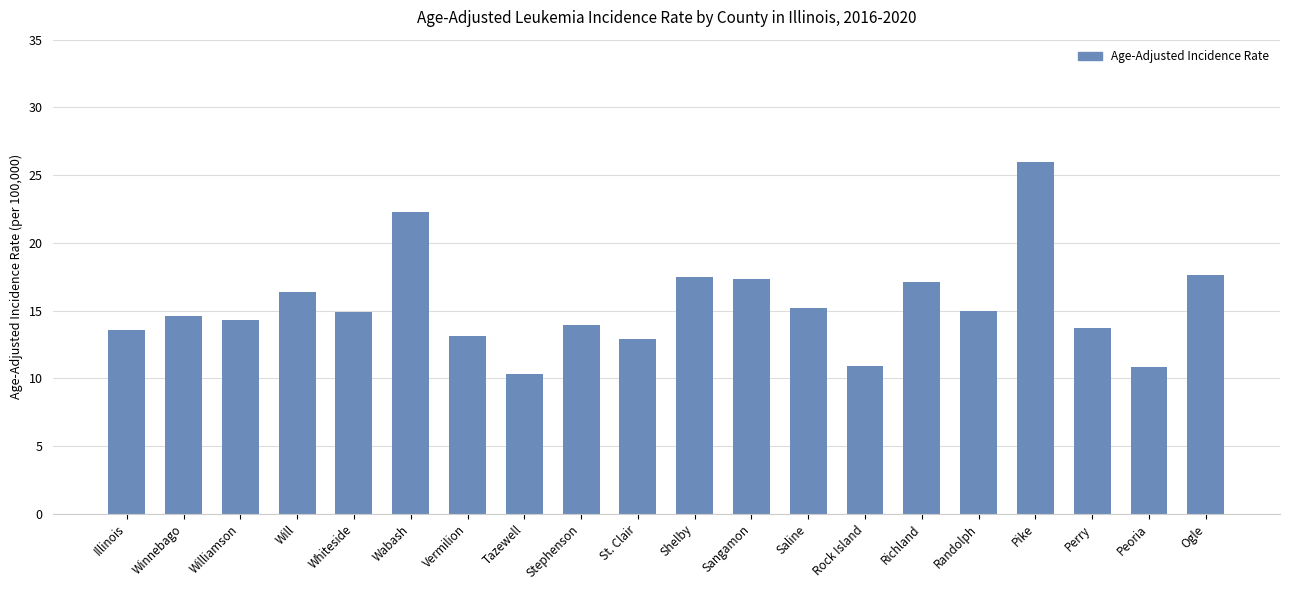

How many bars are there in total?

20